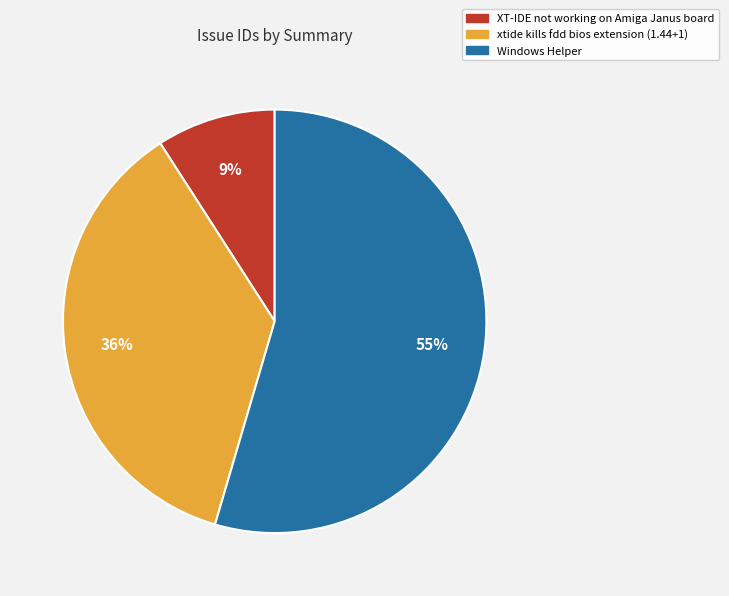

Which slice represents more than half of the pie?

Windows Helper